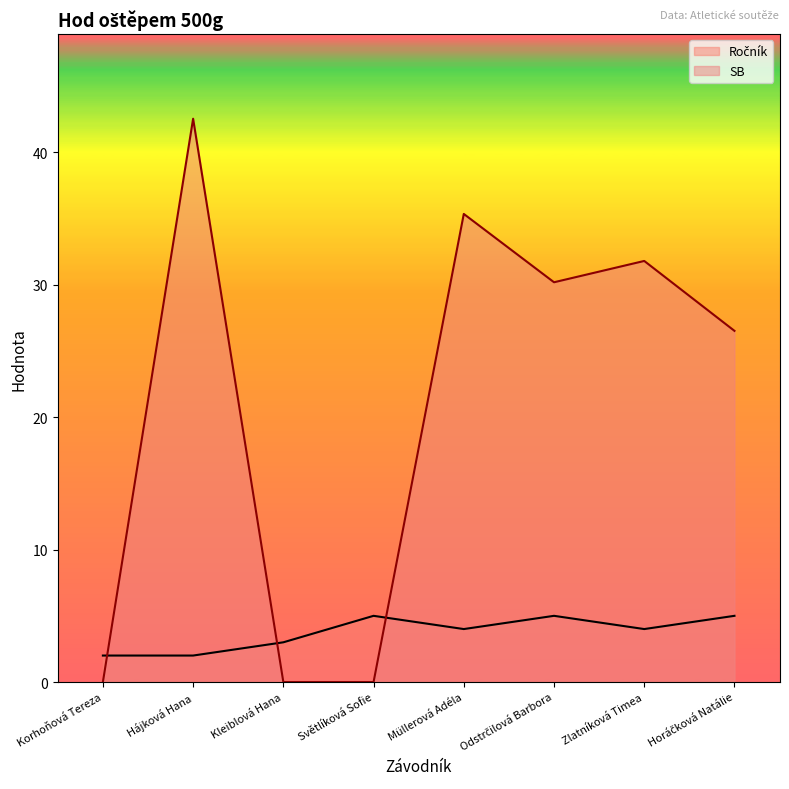

Which series ends up on top after the final intersection of SB and Ročník?

SB